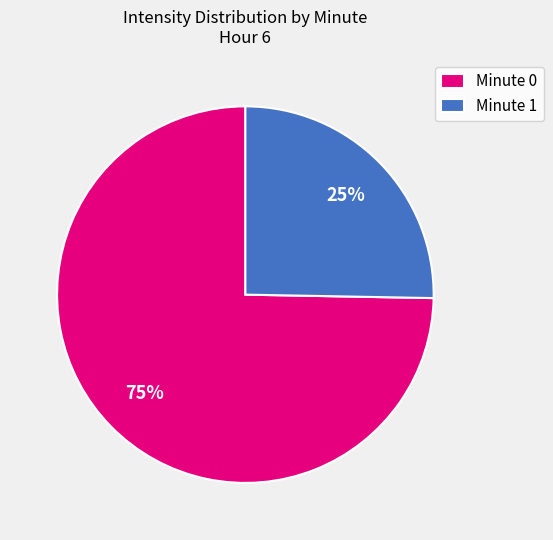

To the nearest percent, what percentage of the pie is Minute 1?

25%